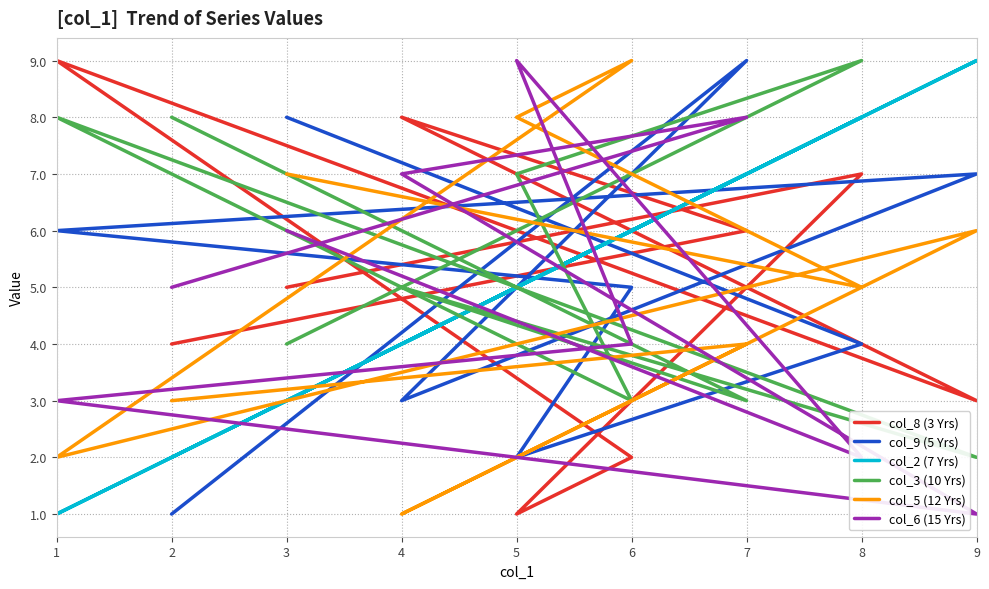

How many lines are shown in the chart?

6